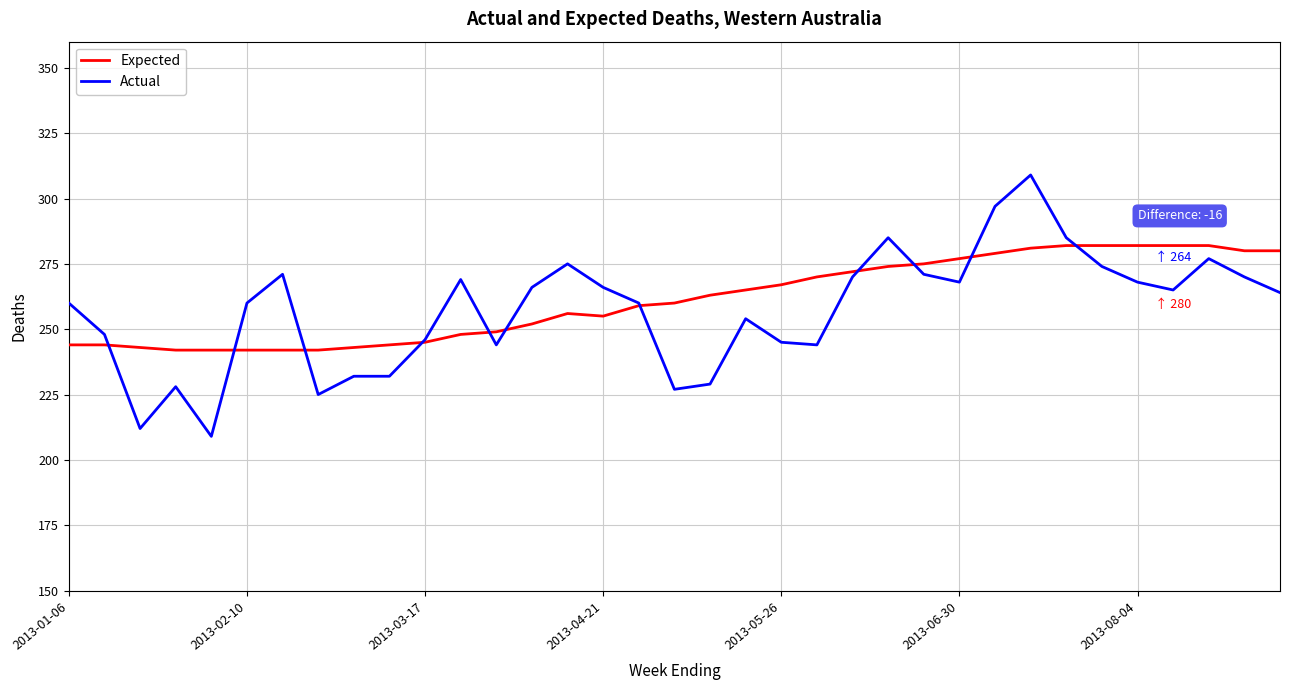

Count the number of data series in this chart.

2